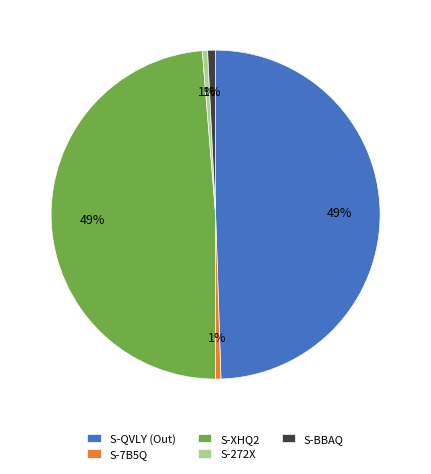

Count the number of slices in the pie.

5